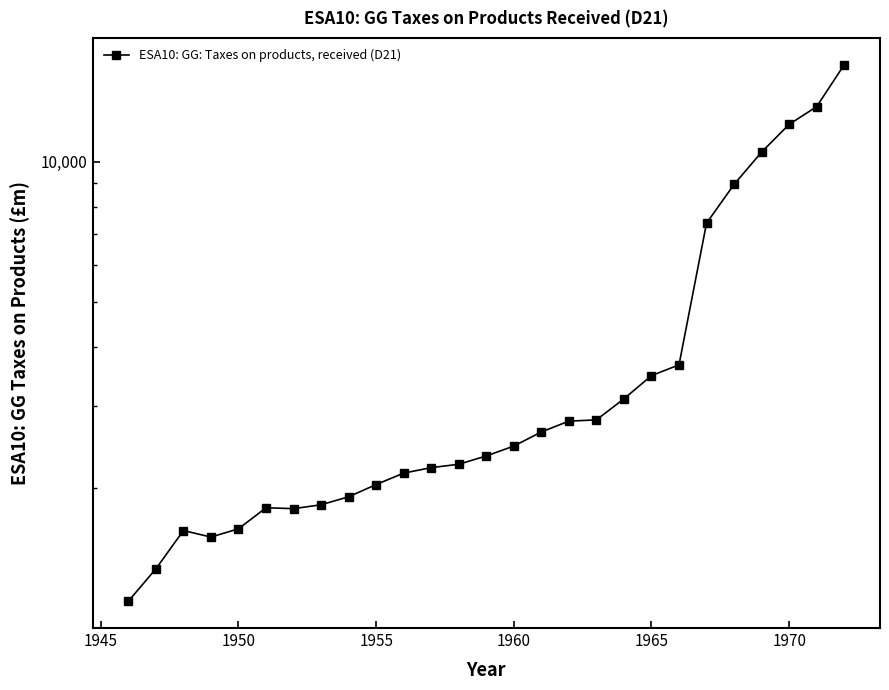

What is the smallest value displayed?

1145